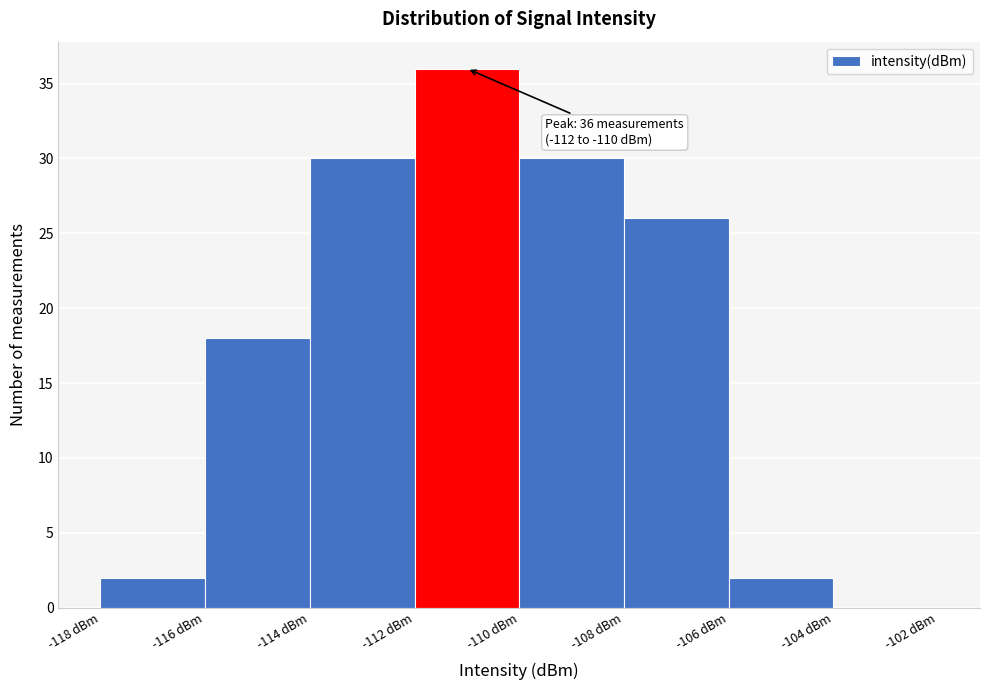

Which range on the x-axis has the tallest bar?

-112 to -110